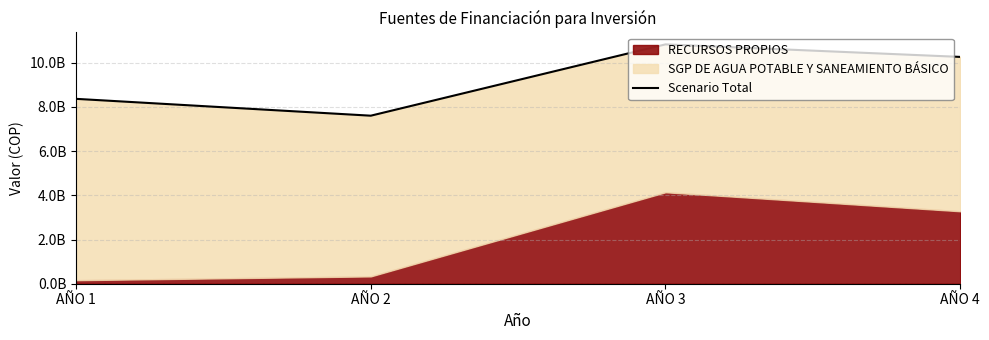

What is the sum of the values at AÑO 3 and AÑO 1?

19188129856